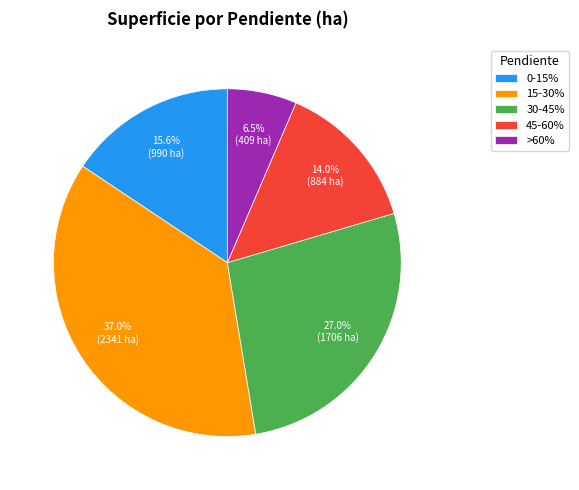

To the nearest percent, what is the difference between the 0-15% and >60% slice percentages?

9%